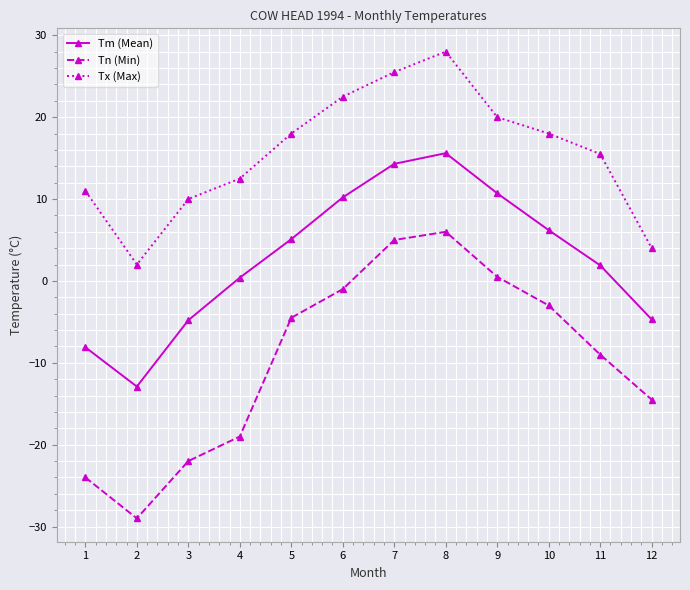

What is the minimum value shown in the chart?

-29.0